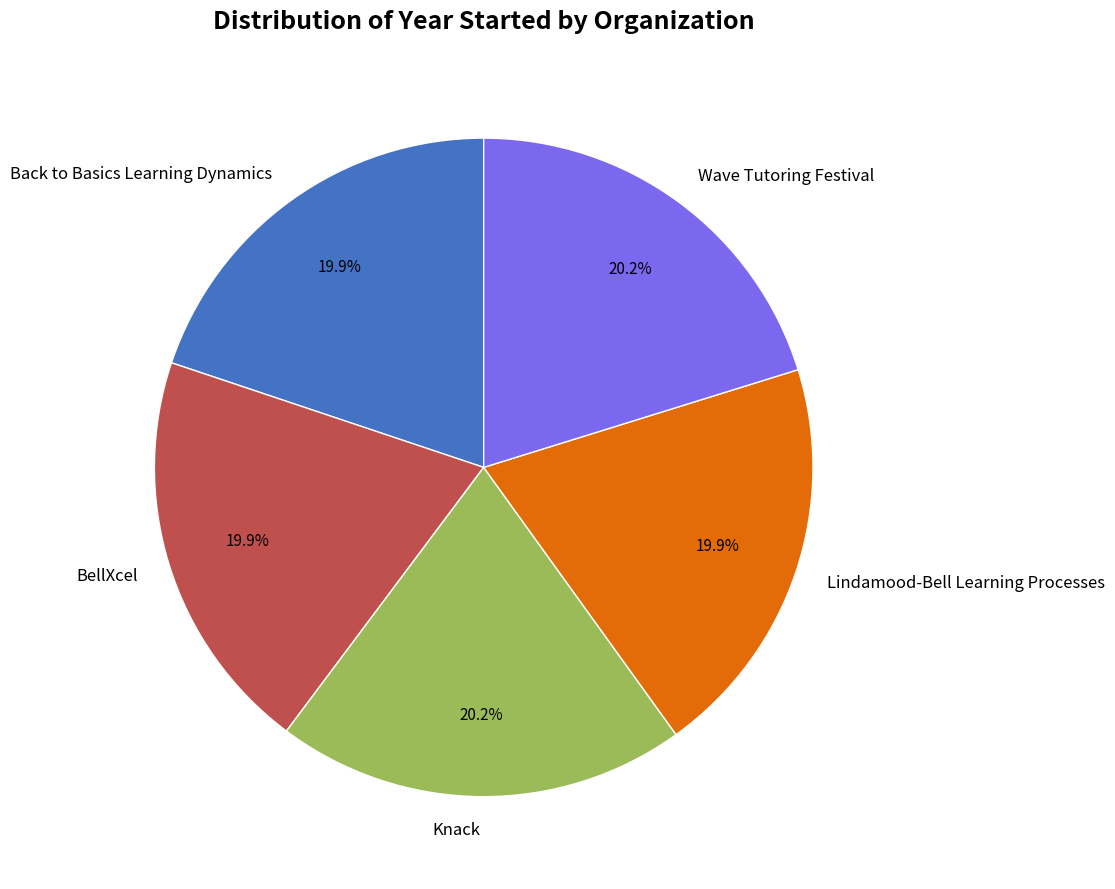

What is the total percentage of BellXcel and Knack?

40.1%